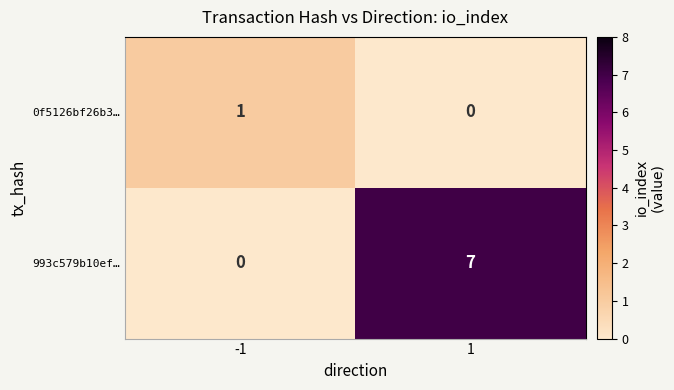

True or false: 993c579b10ef… has a value of 7 at 1.

True